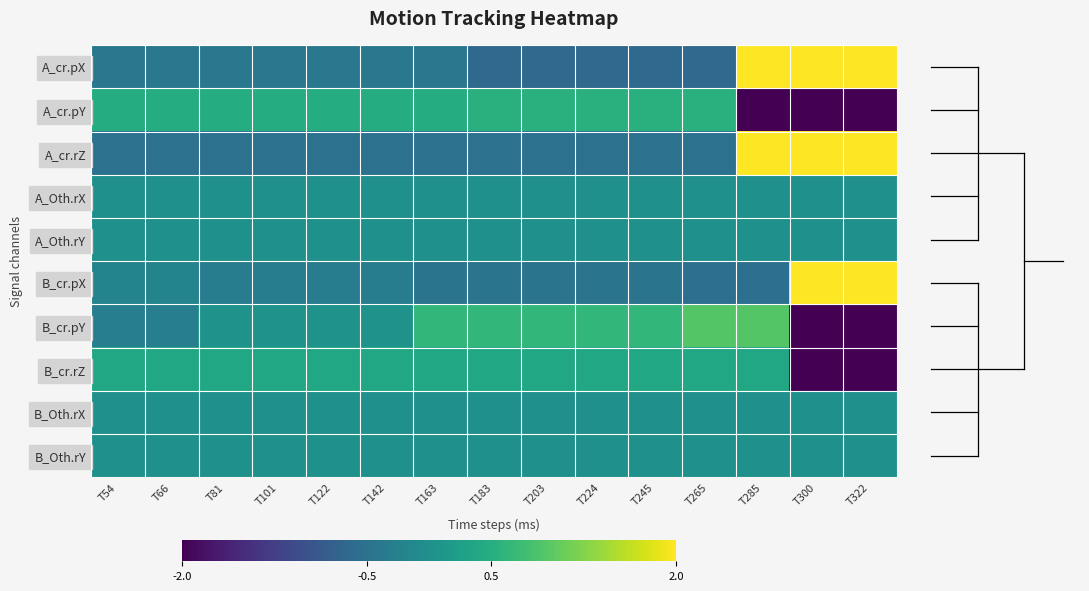

Count the number of categories in the chart.

15